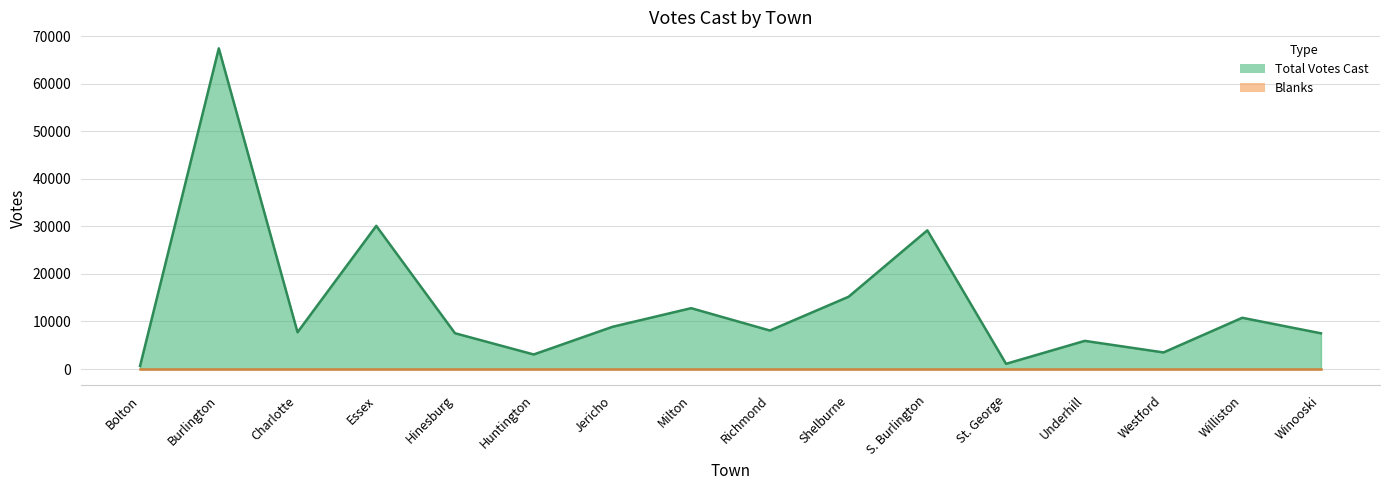

List the labels in order of value, smallest first.

Bolton, St. George, Huntington, Westford, Underhill, Winooski, Hinesburg, Charlotte, Richmond, Jericho, Williston, Milton, Shelburne, S. Burlington, Essex, Burlington